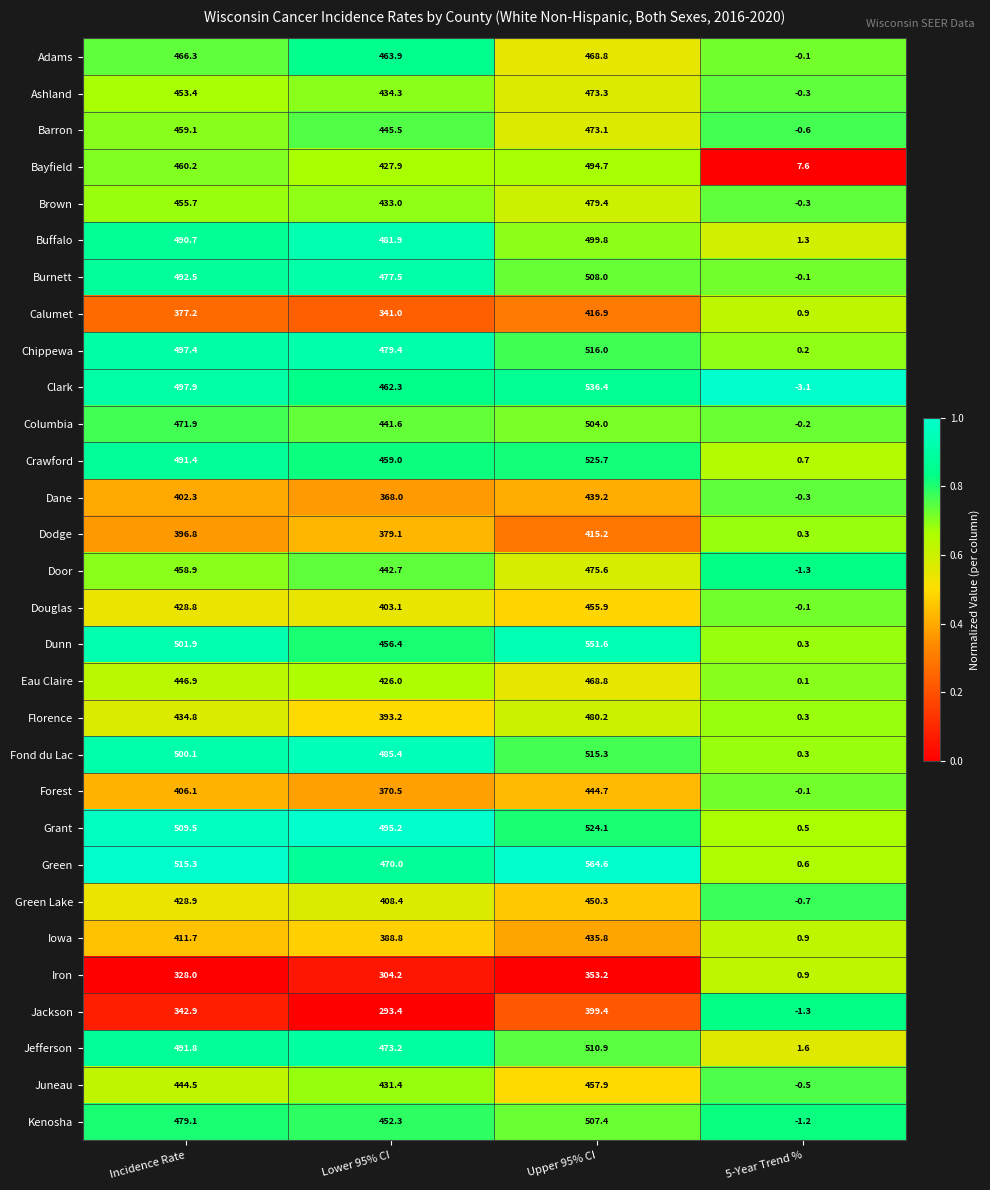

Which series has the largest total across all categories?

Green